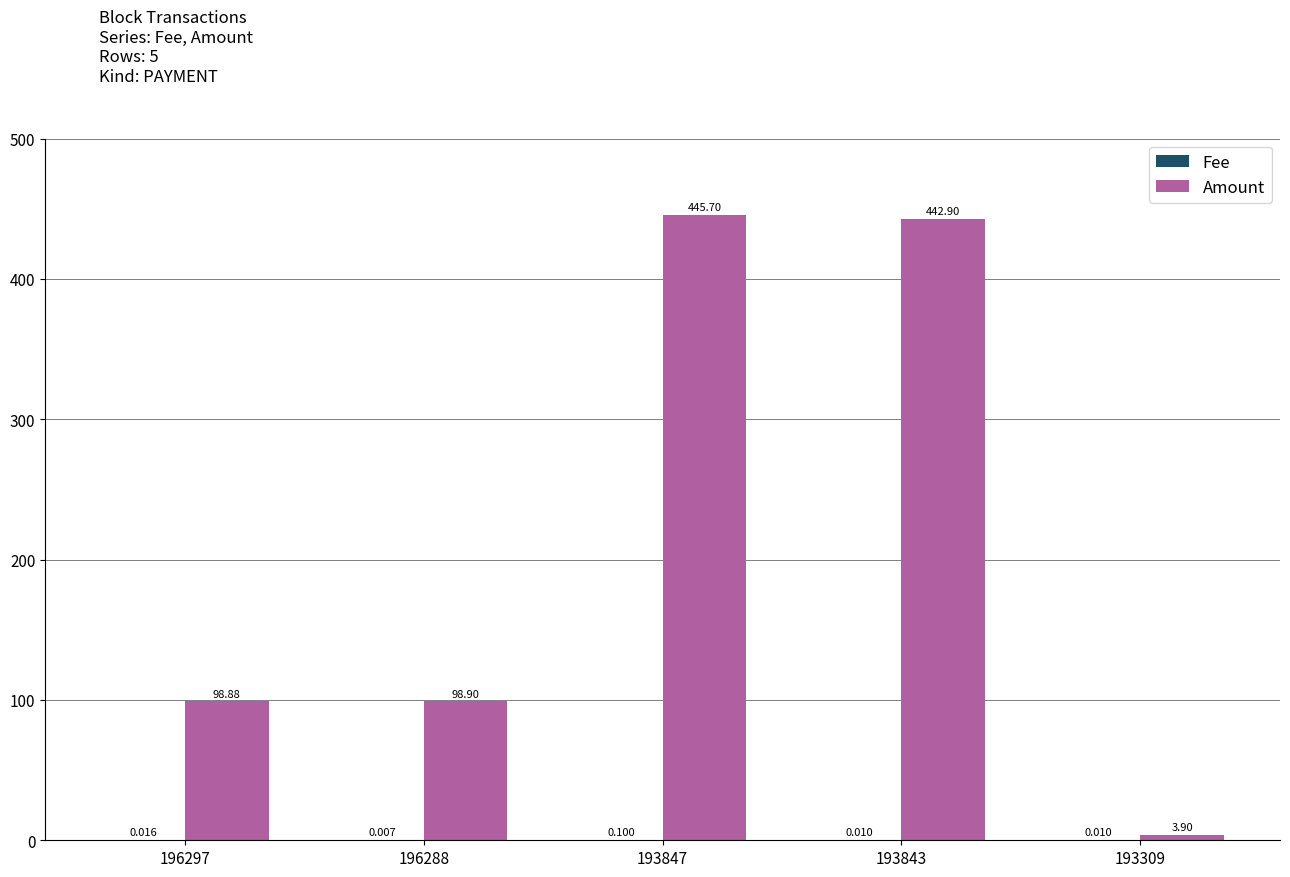

Which series changed the most between 196297 and 193847?

Amount